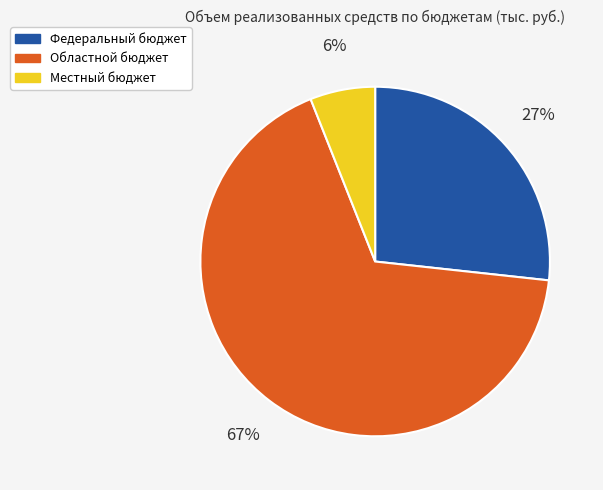

Between Федеральный бюджет and Областной бюджет, which is larger?

Областной бюджет